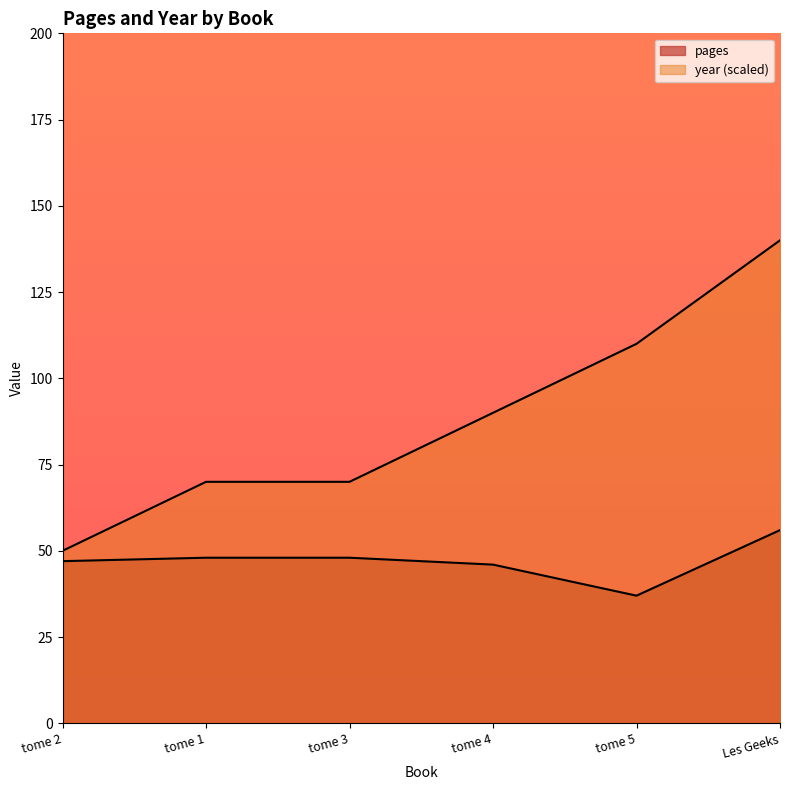

What is the spread (max minus min) of values at tome 4?

44